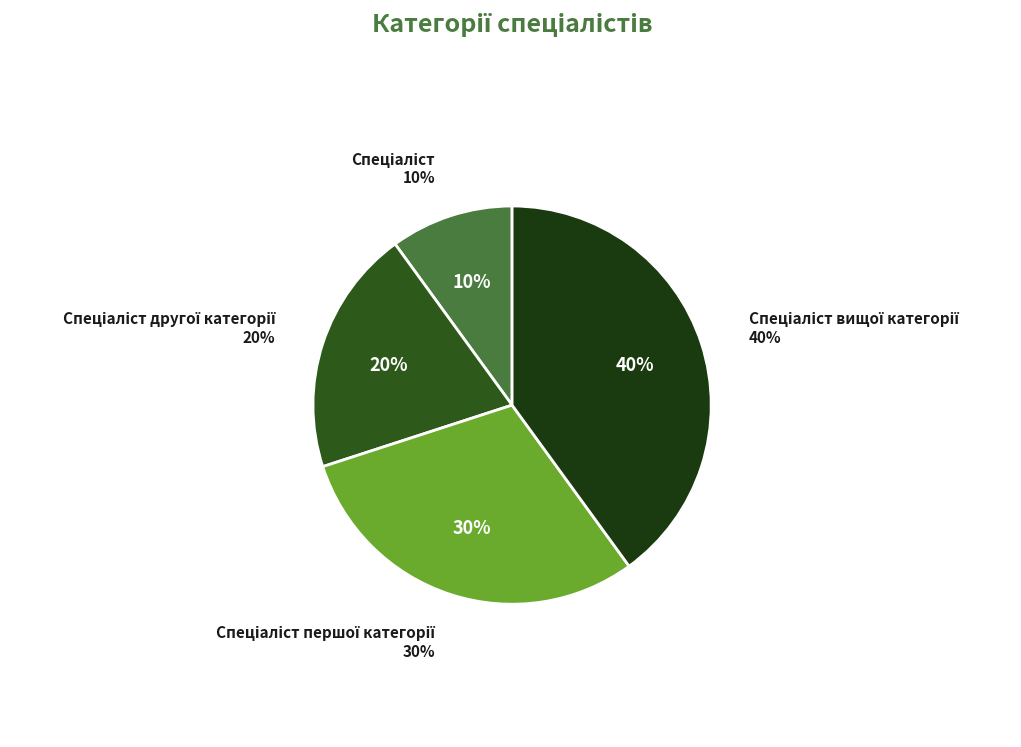

What is the total percentage of Спеціаліст and Спеціаліст першої категорії?

40.0%